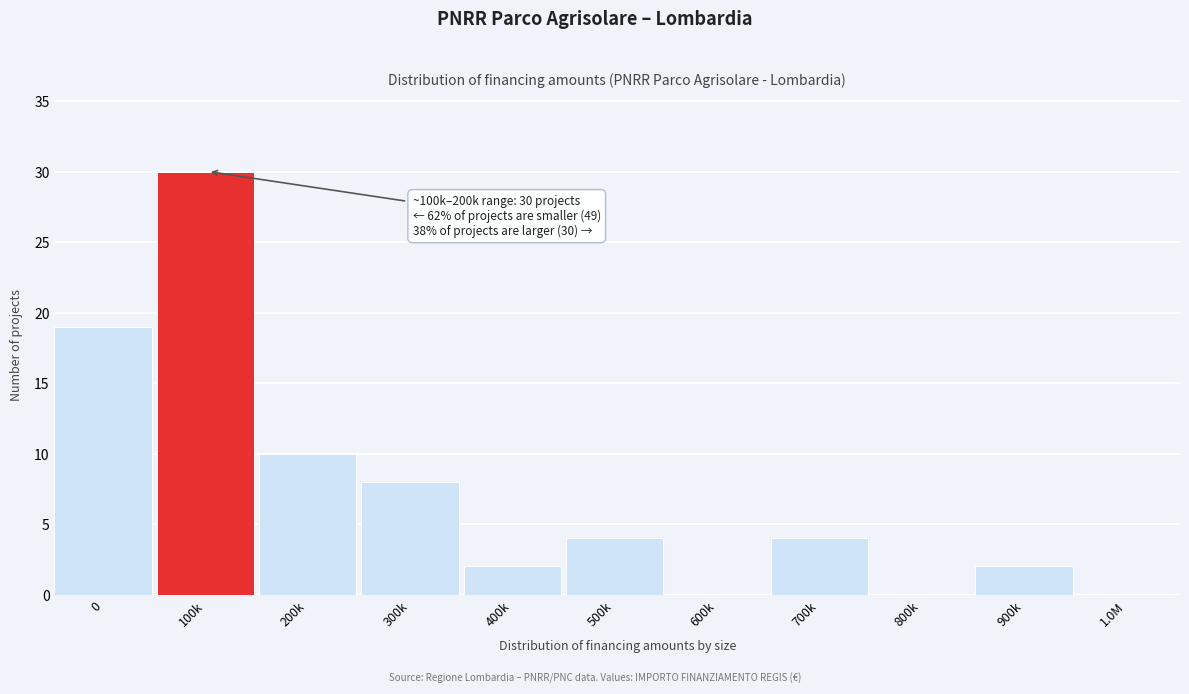

Reading left to right, what are all the values shown in this chart?

0=19	100k=30	200k=10	300k=8	400k=2	500k=4	600k=0	700k=4	800k=0	900k=2	1.0M=0